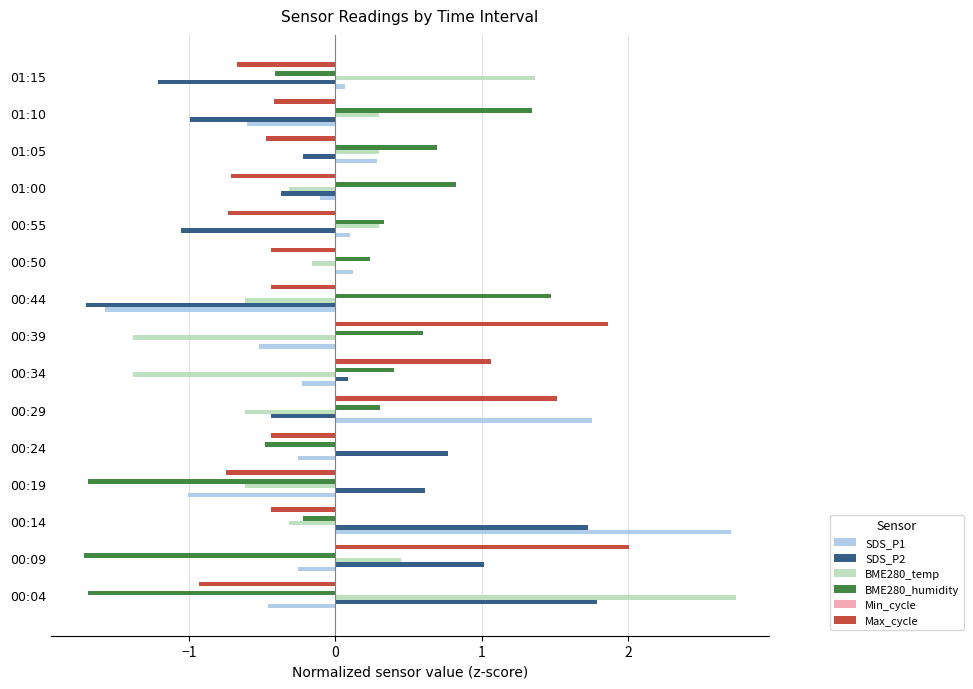

Which category has the highest value in the BME280_temp series?

00:04